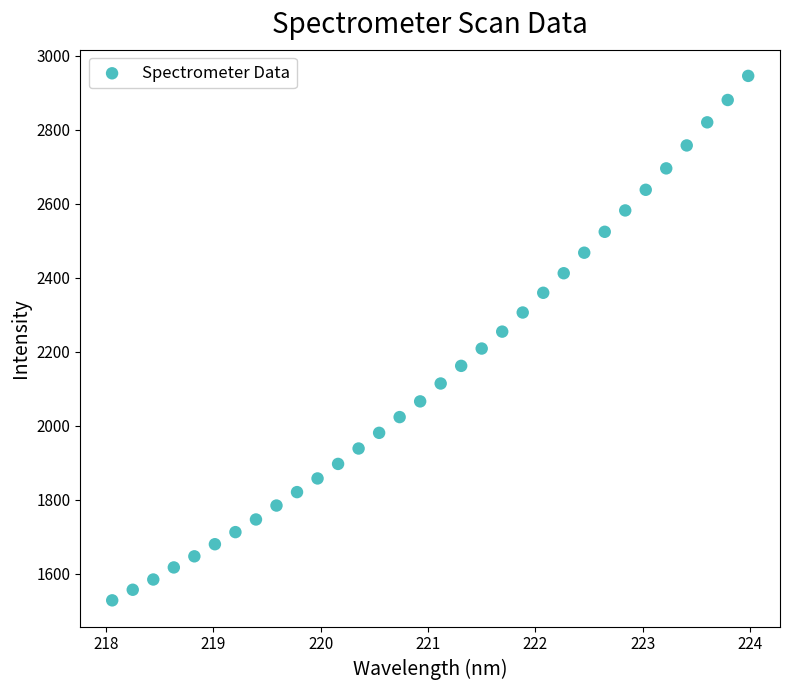

What is the range of Y values (max minus min)?

1418.3